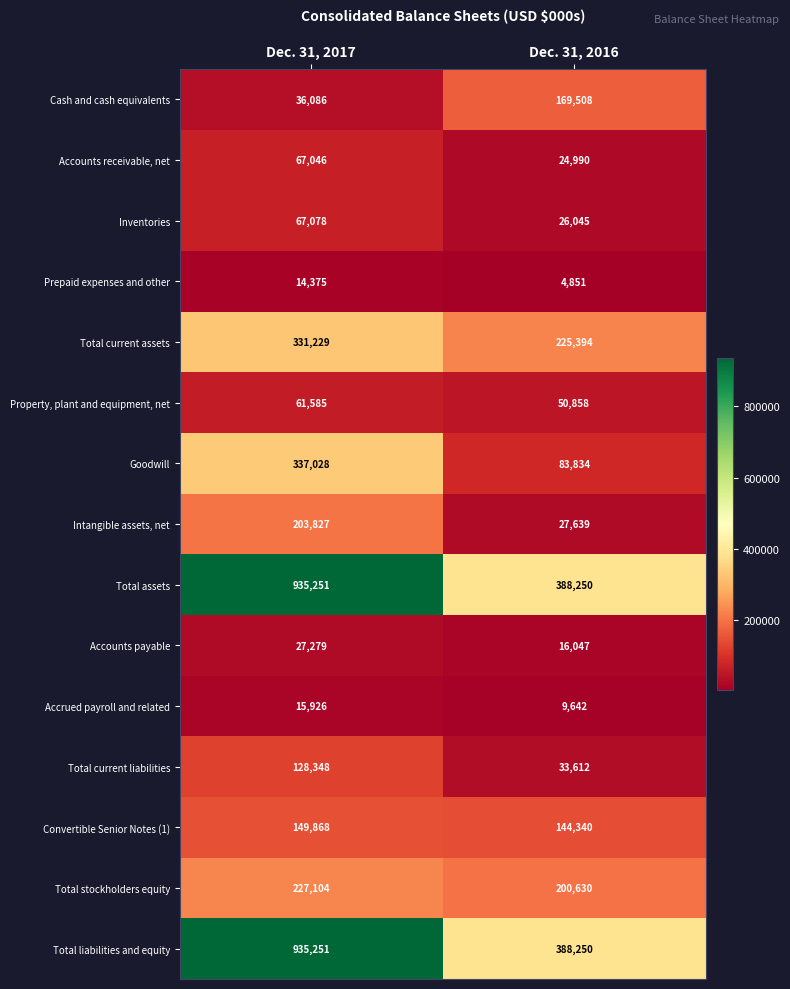

What is the greatest value displayed?

935251